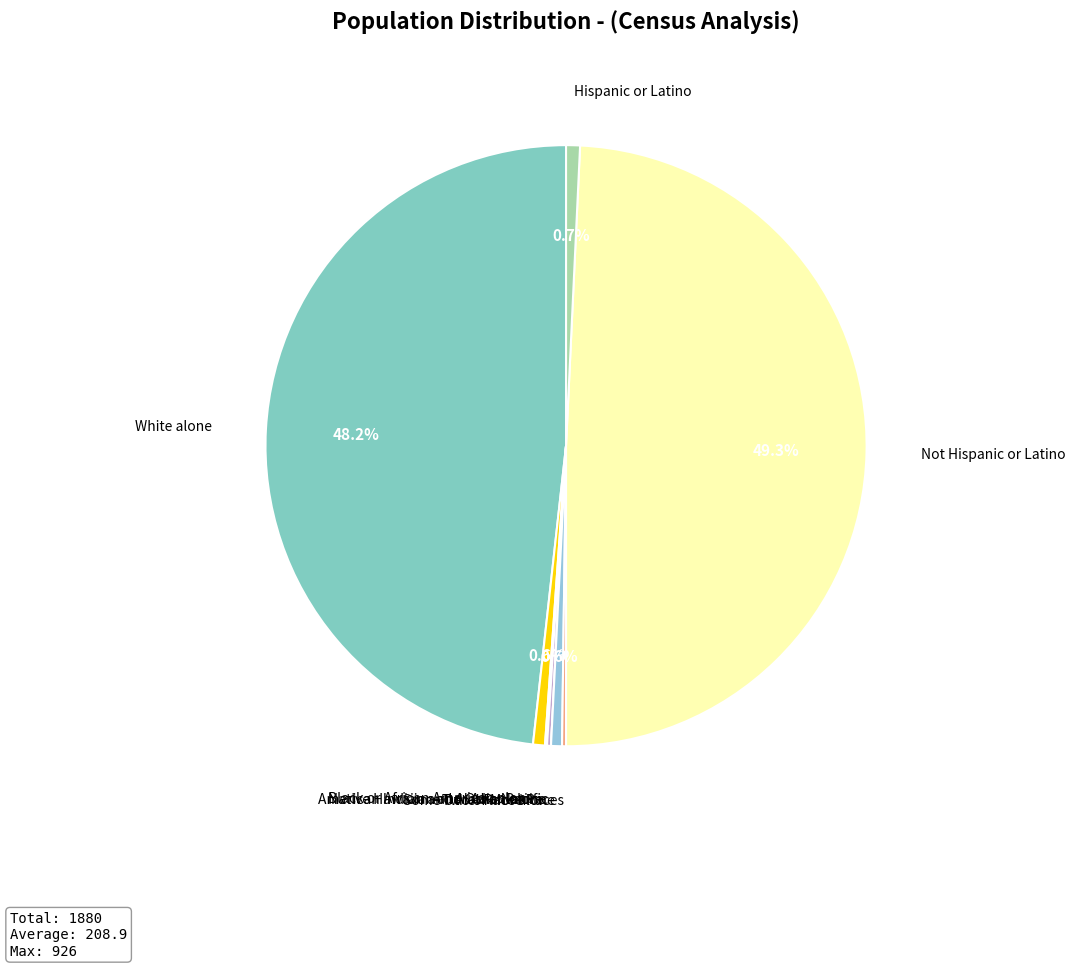

What is the total percentage of Some Other Race alone and Hispanic or Latino?

1.3%